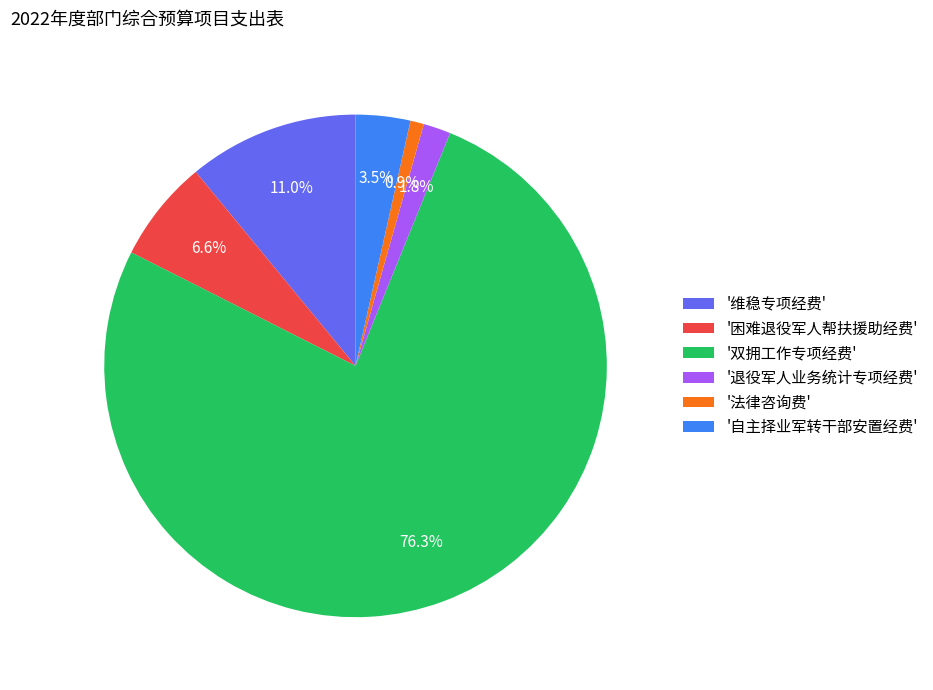

What is the largest slice in the pie chart?

'双拥工作专项经费'